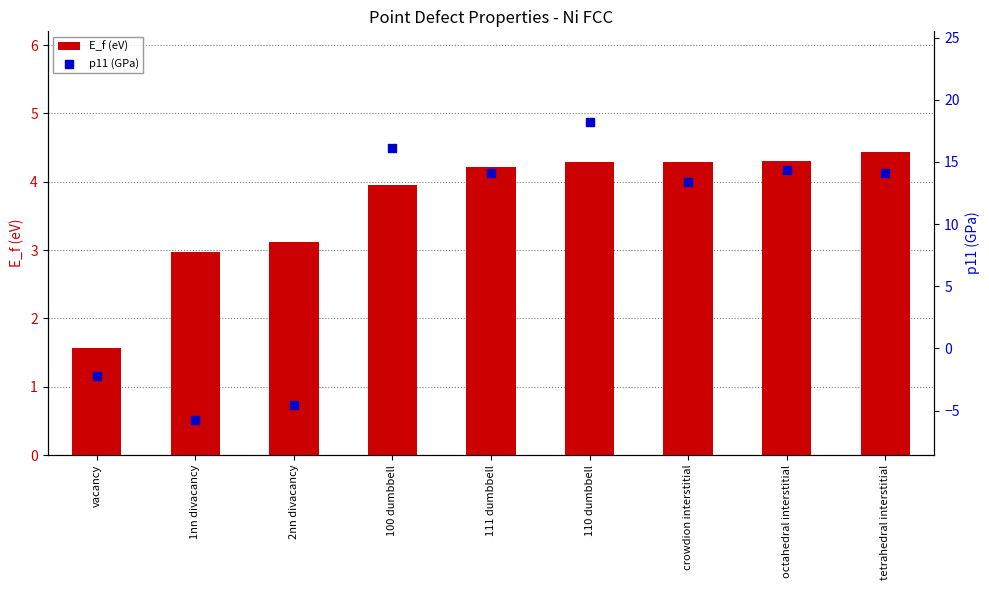

What is the total value across all series at 111 dumbbell?

18.3